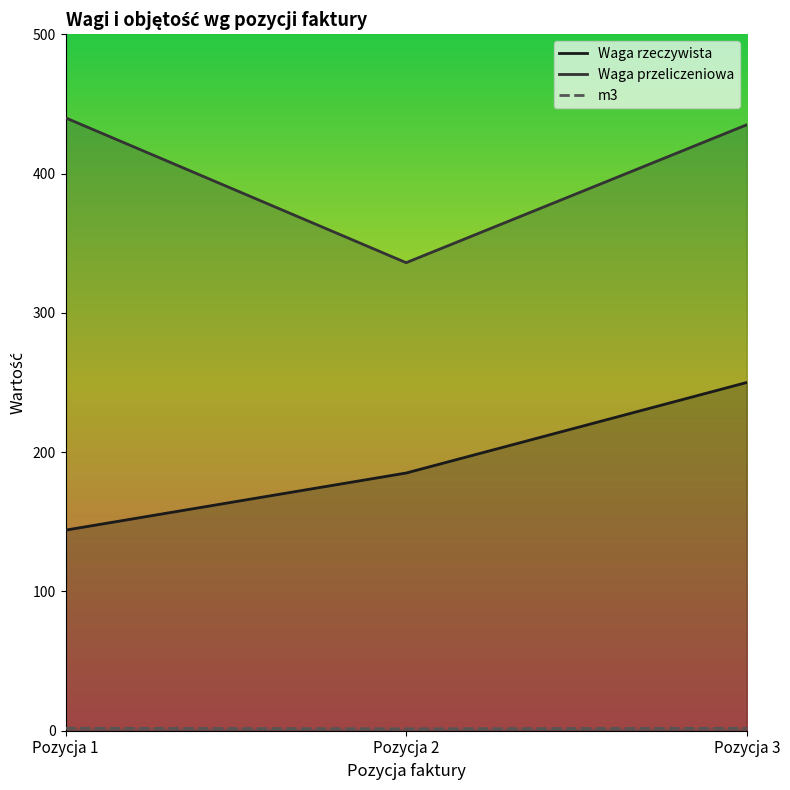

What is the sum of all Waga rzeczywista values?

579.0